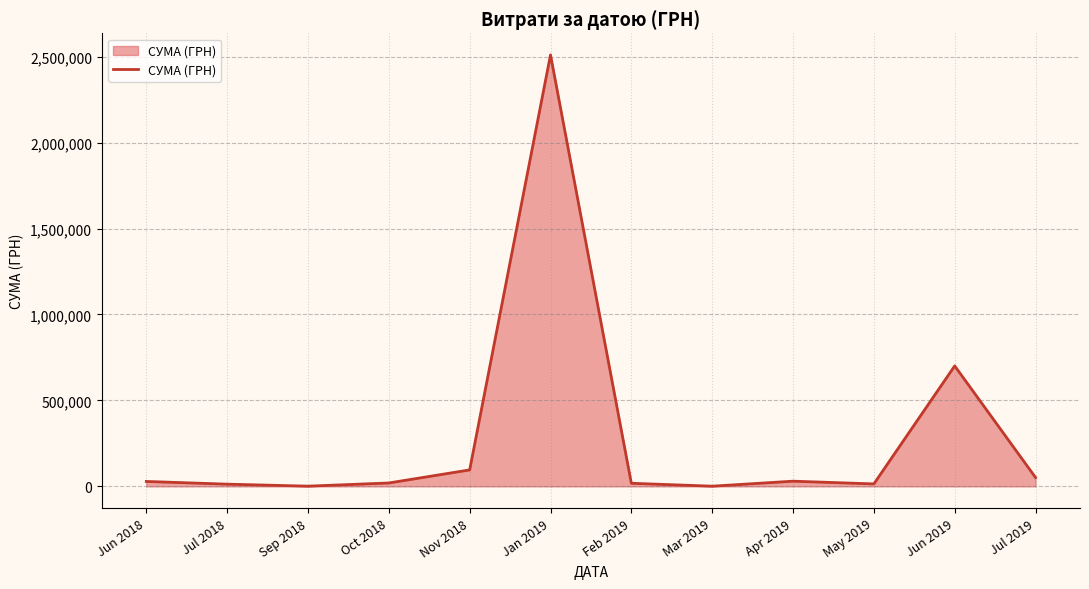

At which category does the chart reach its peak across all series?

Jan 2019